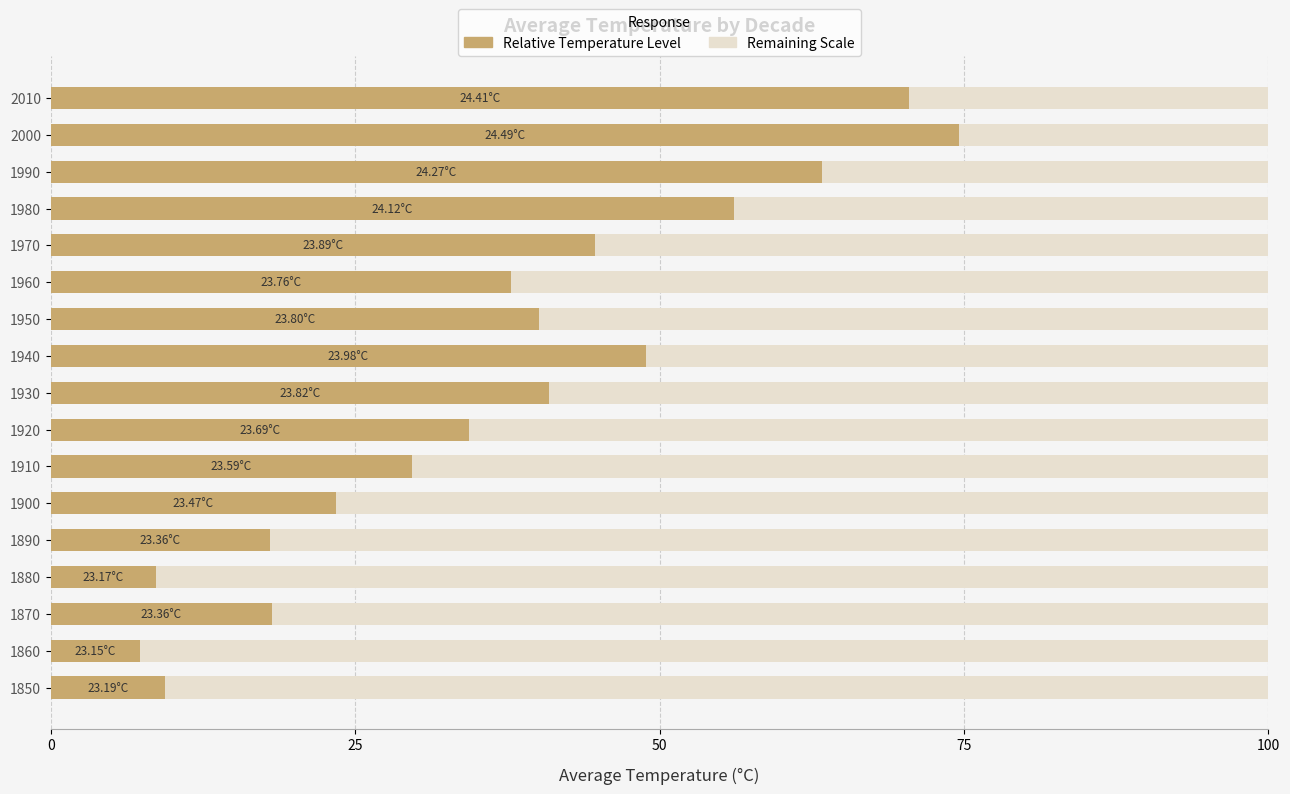

What is the average value?

36.8